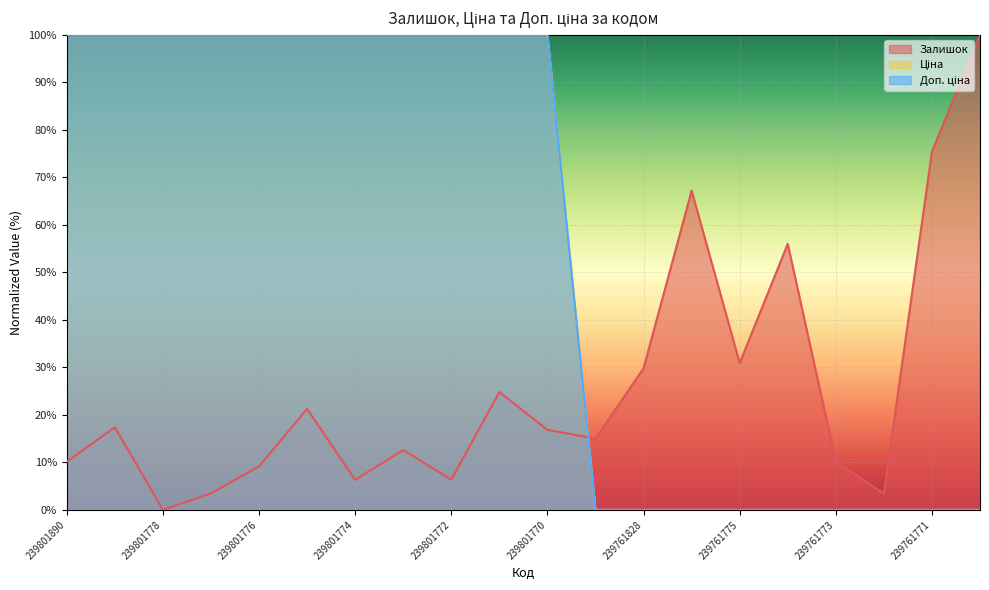

True or false: Ціна and Доп. ціна cross at least once.

False